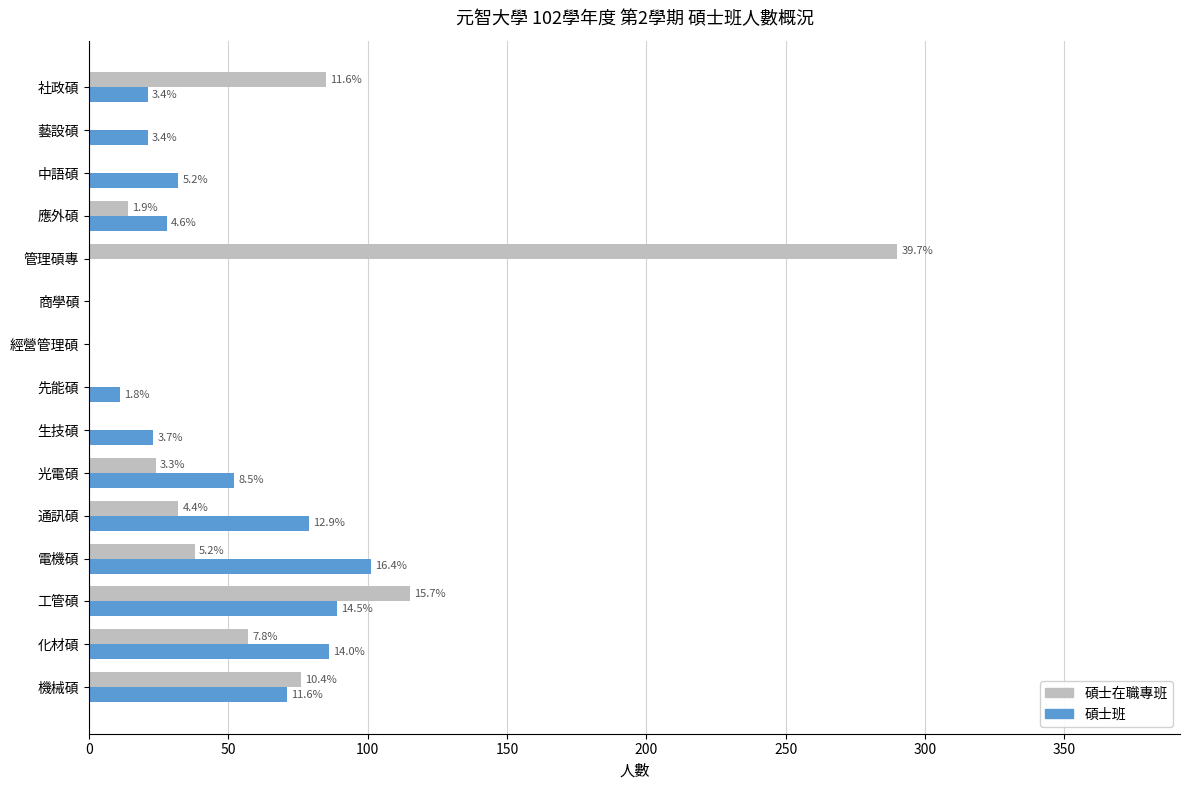

What are all the series names shown in the legend?

碩士在職專班, 碩士班